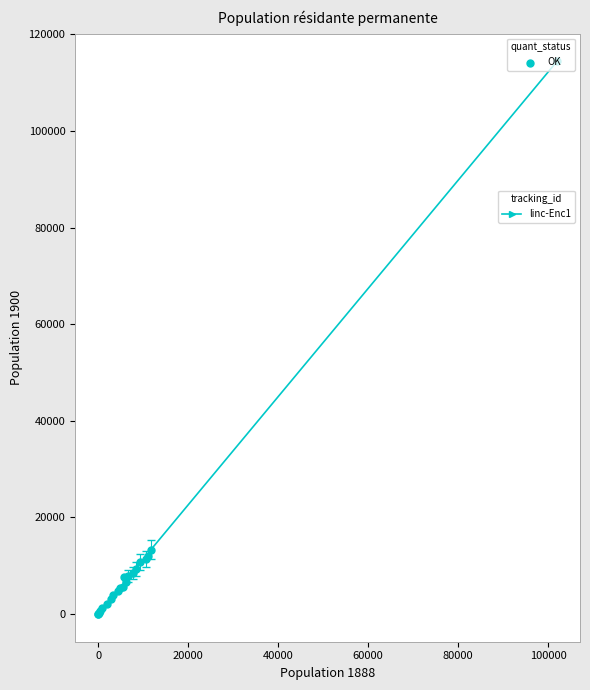

How many lines are shown in the chart?

1